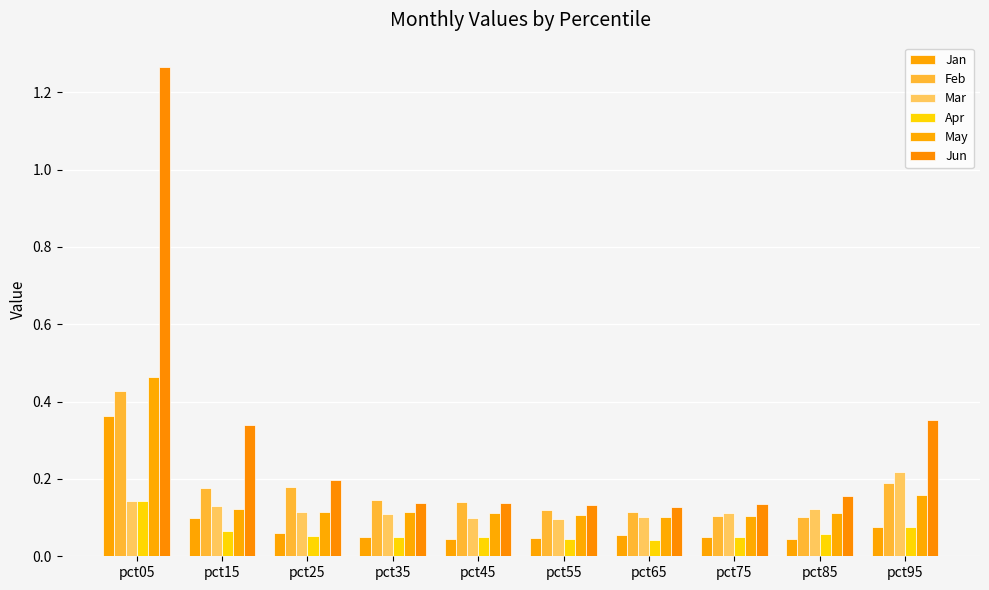

At which label does Jun reach its peak?

pct05